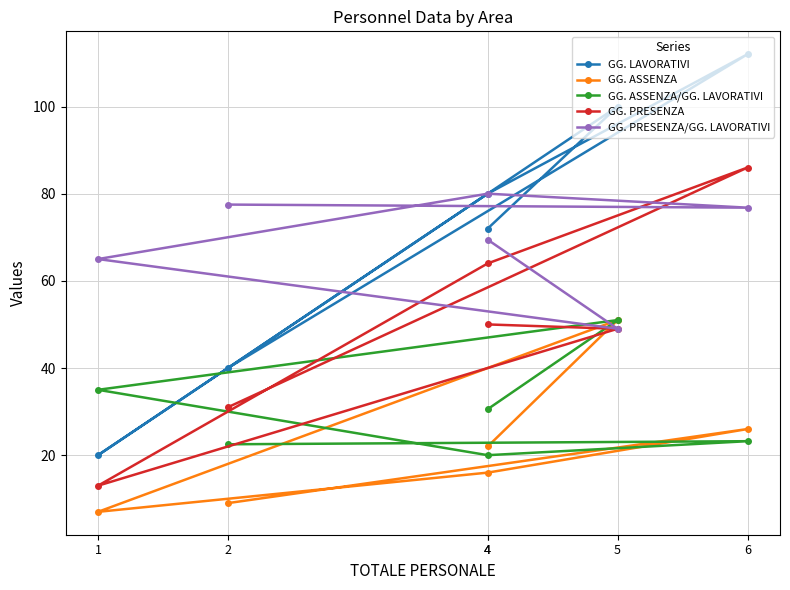

In GG. PRESENZA/GG. LAVORATIVI, how many points are lower than both neighbors (excluding endpoints)?

2